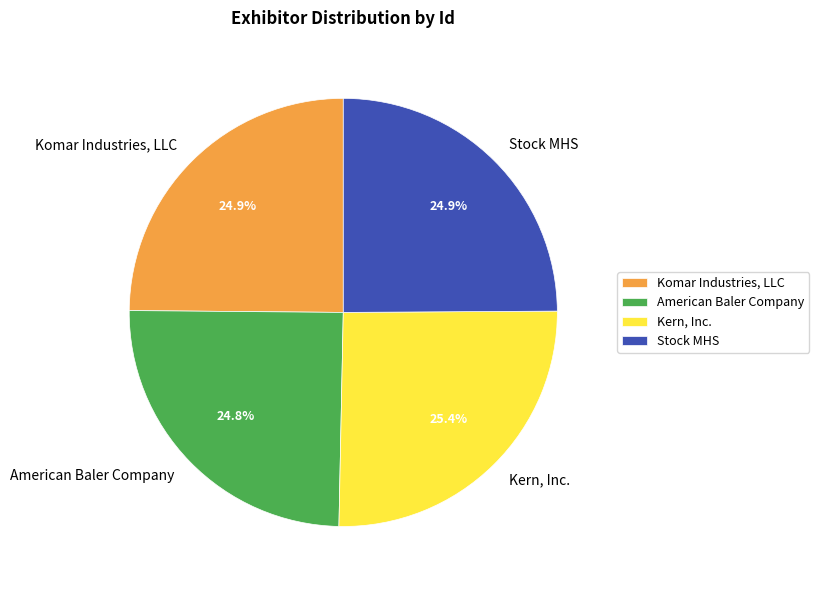

What percentage is the Kern, Inc. slice, to the nearest percent?

25%